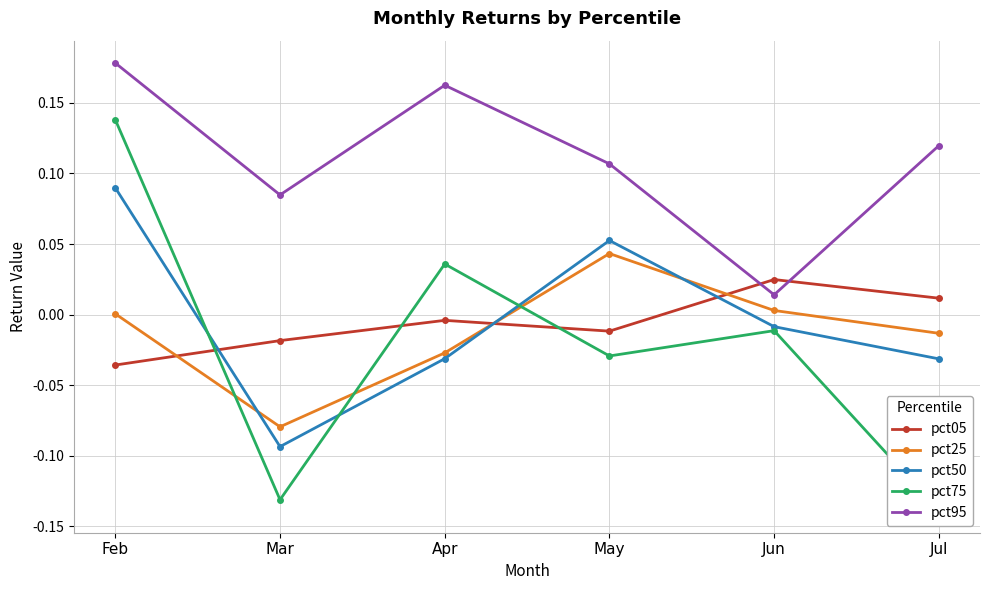

What is the greatest value displayed?

0.2